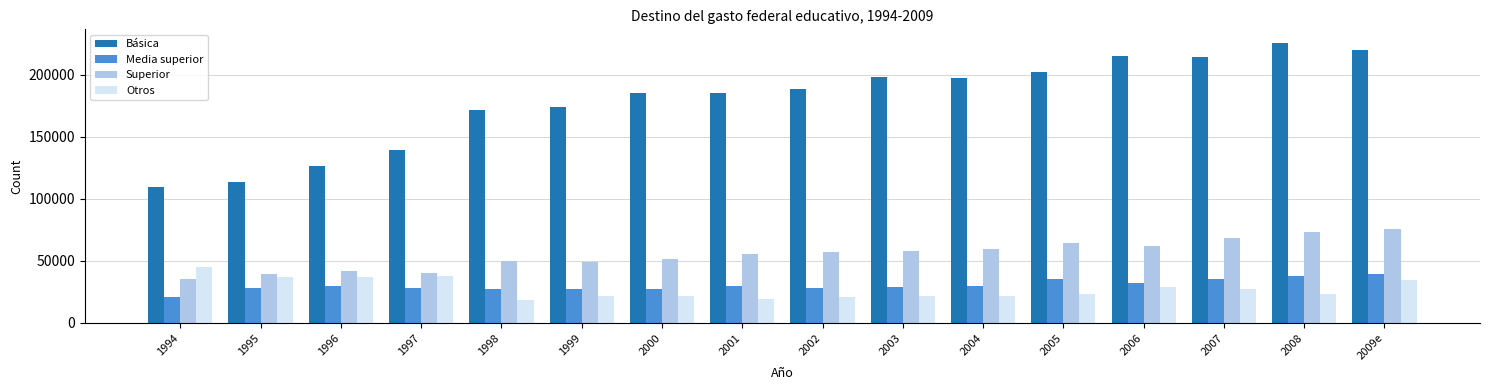

Rank the series at 2008 from lowest to highest value.

Otros, Media superior, Superior, Básica